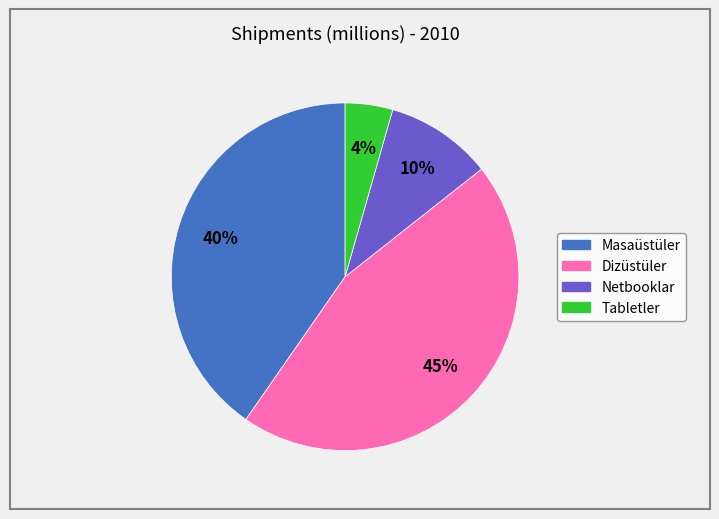

What is the smallest slice in the pie chart?

Tabletler